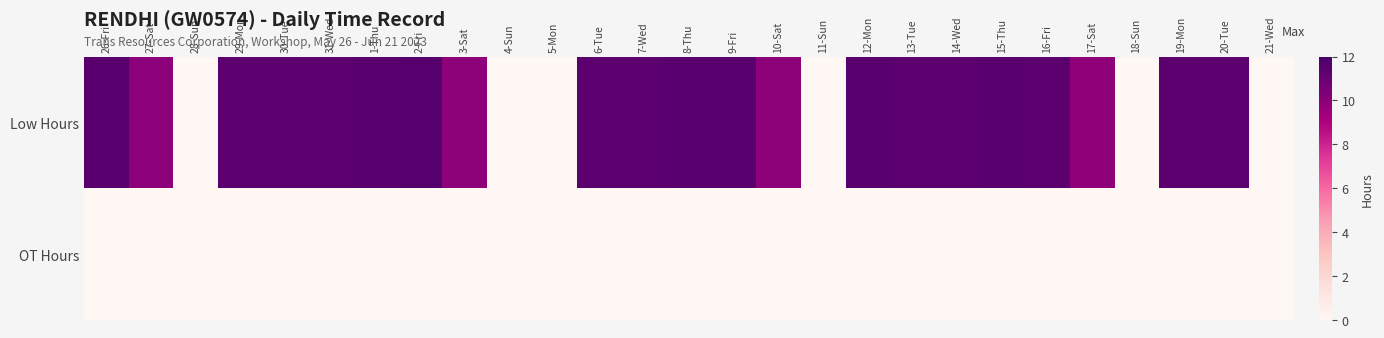

At 30-Tue, list the series in order from smallest to largest.

OT Hours, Low Hours